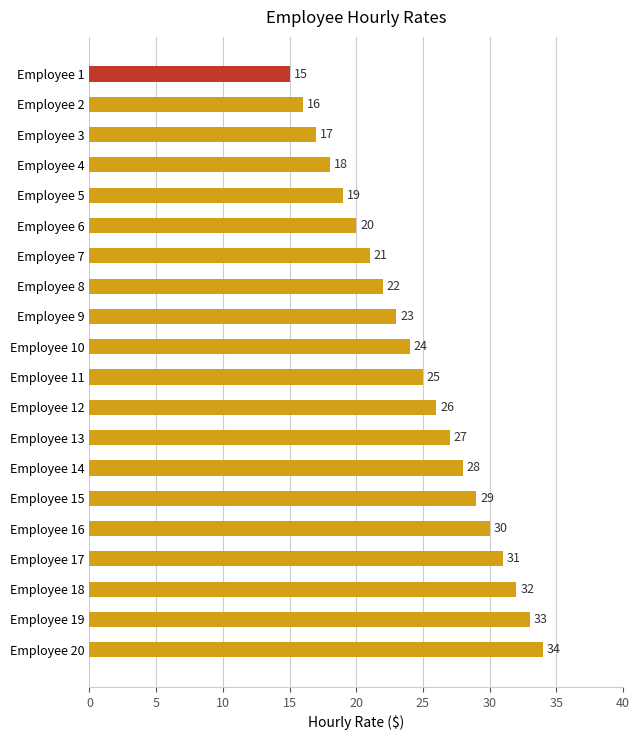

Rank the categories by value from highest to lowest.

Employee 20, Employee 19, Employee 18, Employee 17, Employee 16, Employee 15, Employee 14, Employee 13, Employee 12, Employee 11, Employee 10, Employee 9, Employee 8, Employee 7, Employee 6, Employee 5, Employee 4, Employee 3, Employee 2, Employee 1